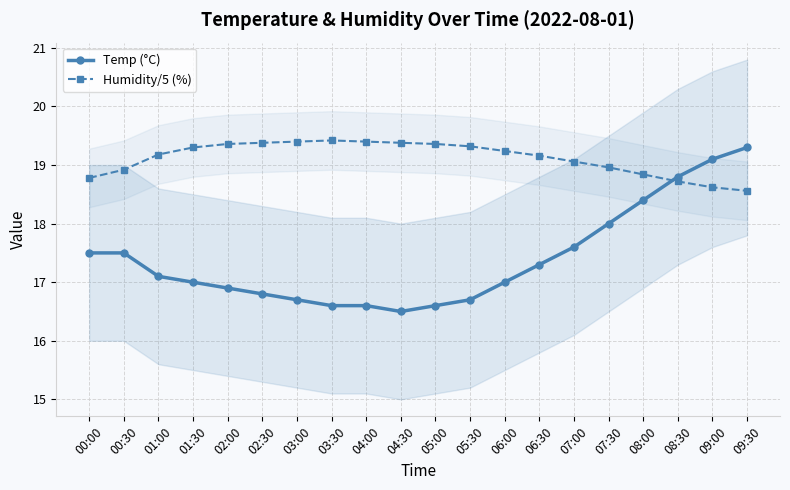

List the series in order of their peak value, highest first.

Humidity/5 (%), Temp (°C)